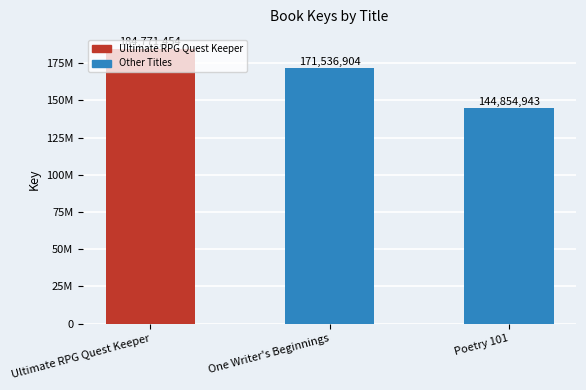

Reading right to left, what are all the values shown in this chart?

Poetry 101=144854943	One Writer's Beginnings=171536904	Ultimate RPG Quest Keeper=184771454